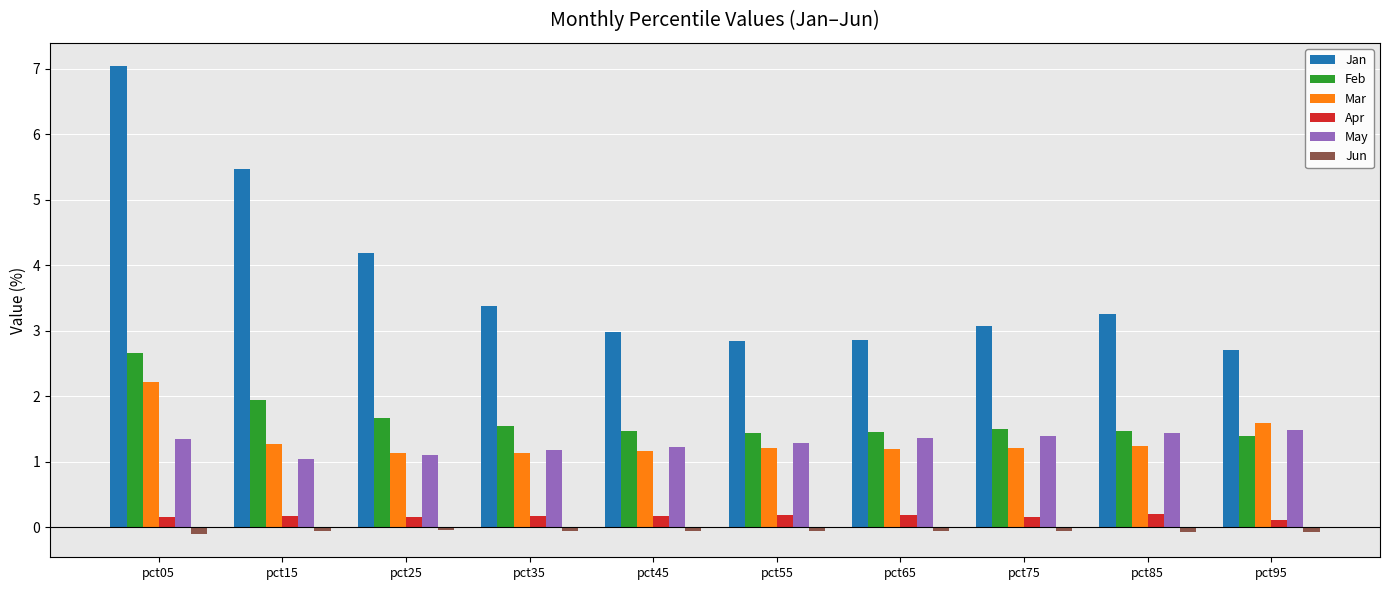

What is the difference between the highest and lowest values at pct65?

2.9